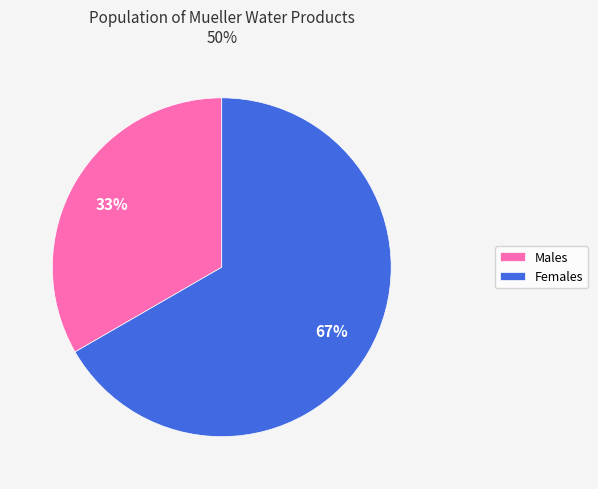

How many segments does this pie chart have?

2